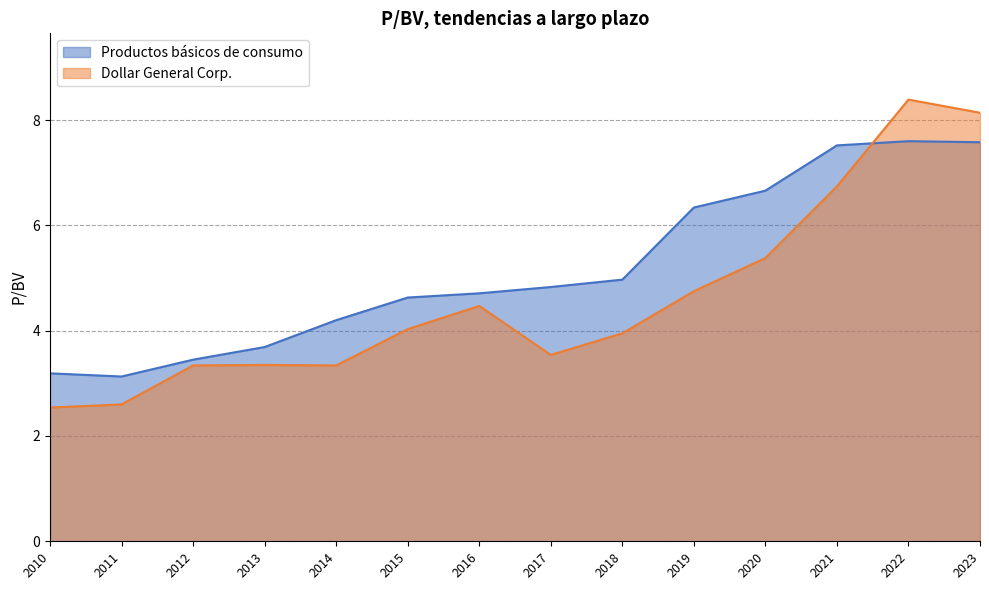

What is the lowest value of the Dollar General Corp. series?

2.5